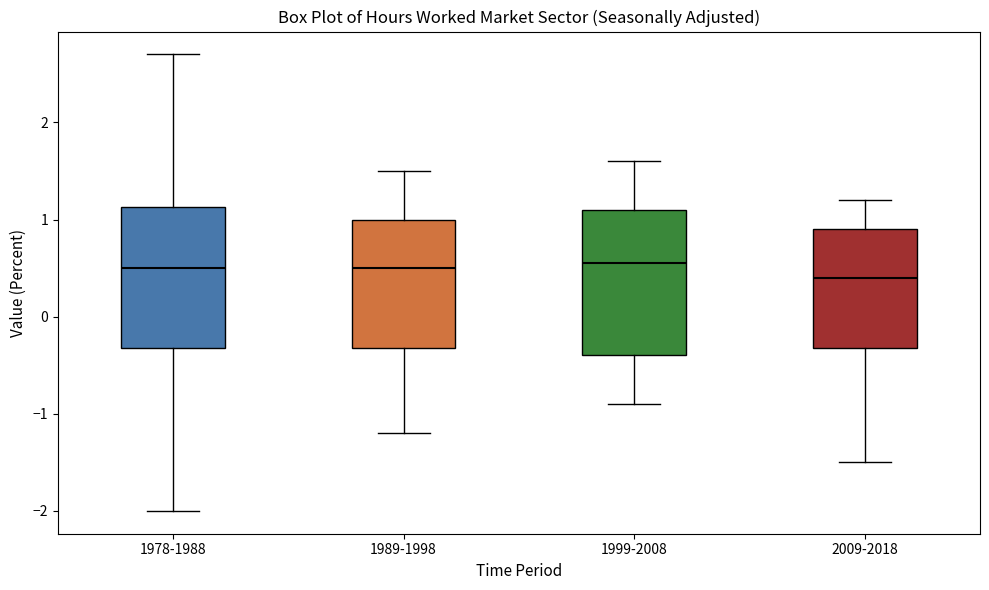

Where is the lower edge of the box for 1999-2008 on the y-axis? The values are not printed on the chart, so give them approximately, as read against the axis.

-0.4